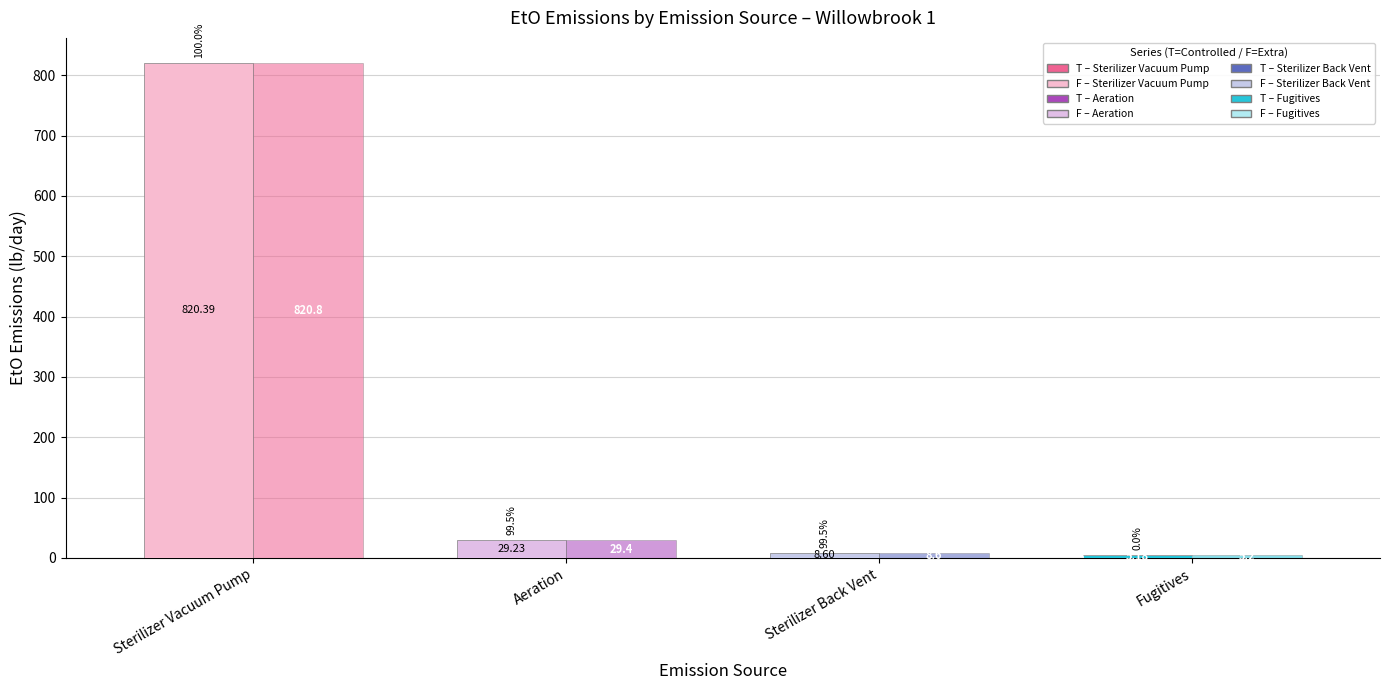

What is the value of the Uncontrolled EtO Emissions (lb/day) bar at the 1st from the left?

820.8